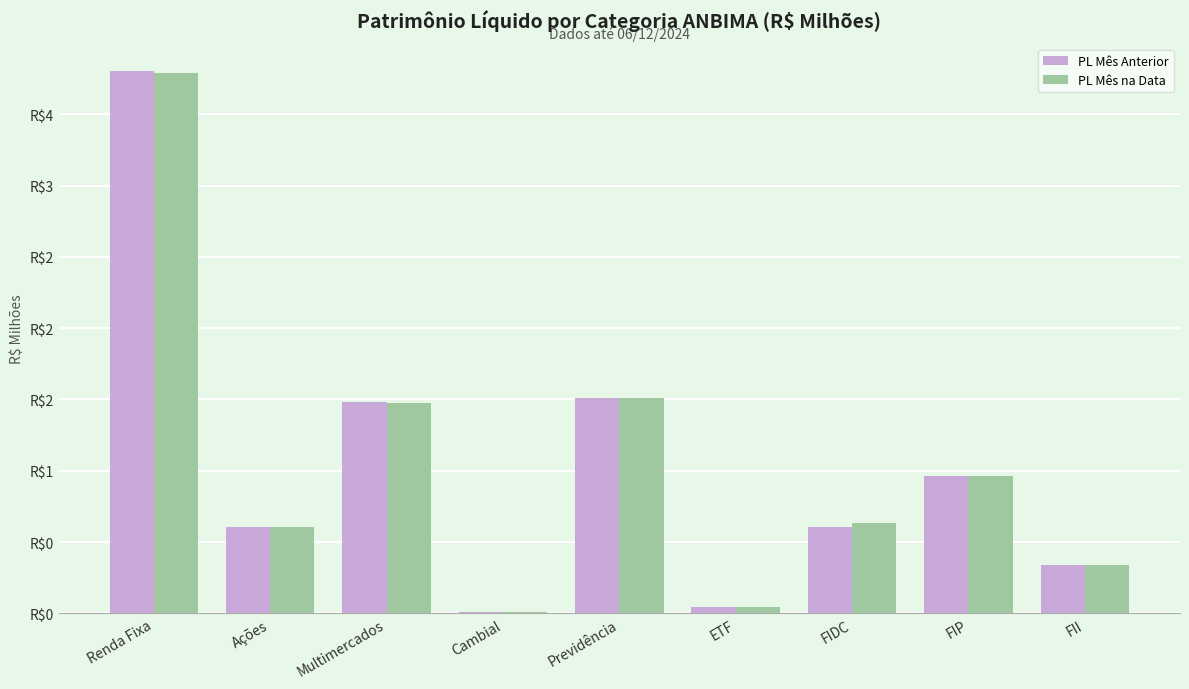

What are all the series names shown in the legend?

PL Mês Anterior, PL Mês na Data